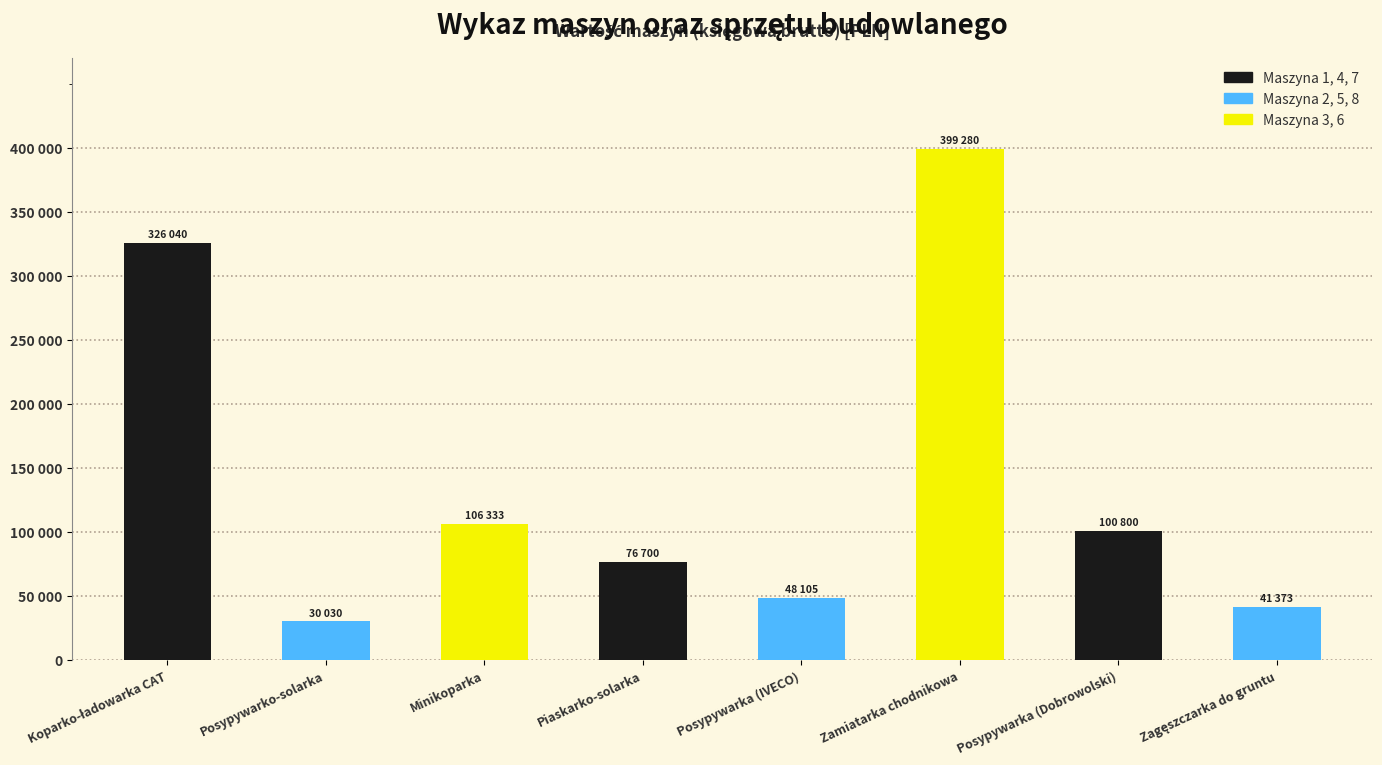

Does the chart contain any negative values?

No